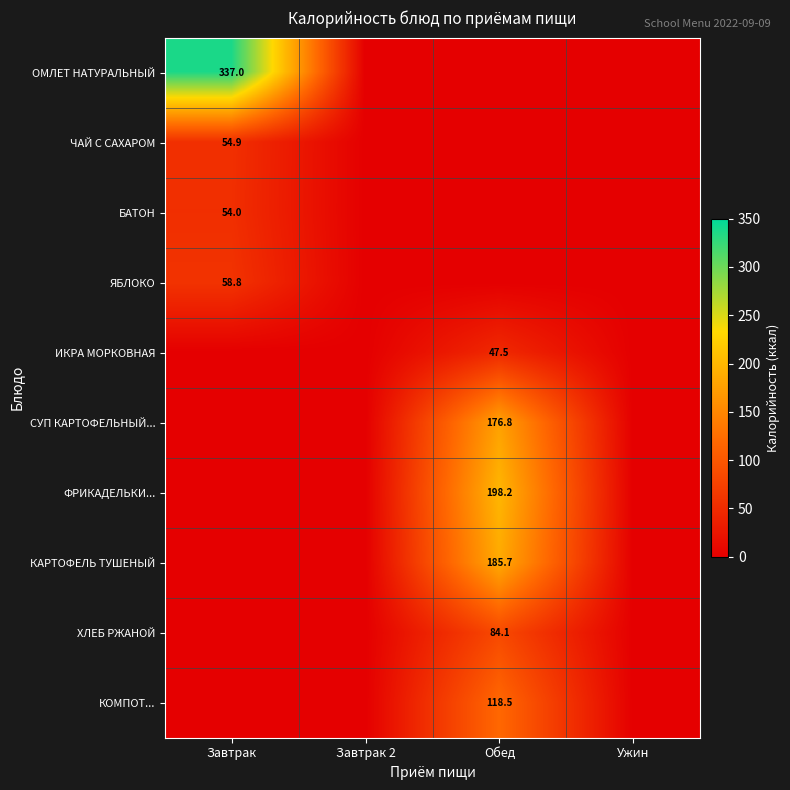

Which has a higher value, Обед or Завтрак?

Завтрак